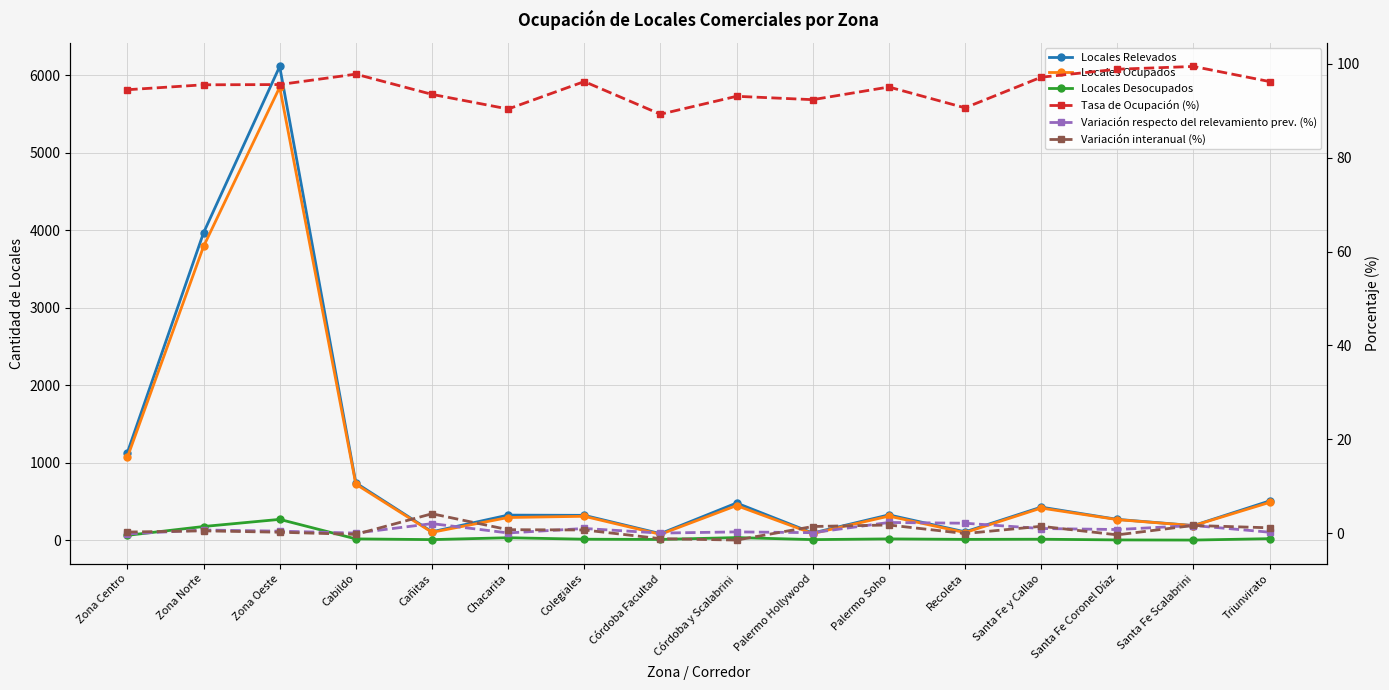

What is the value of the Tasa de Ocupación (%) point at the 14th from the left?

98.9